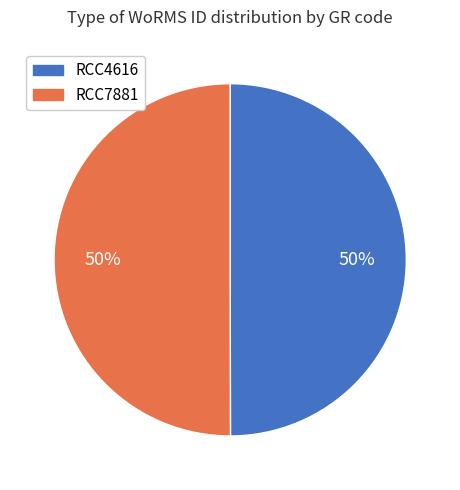

How many segments does this pie chart have?

2